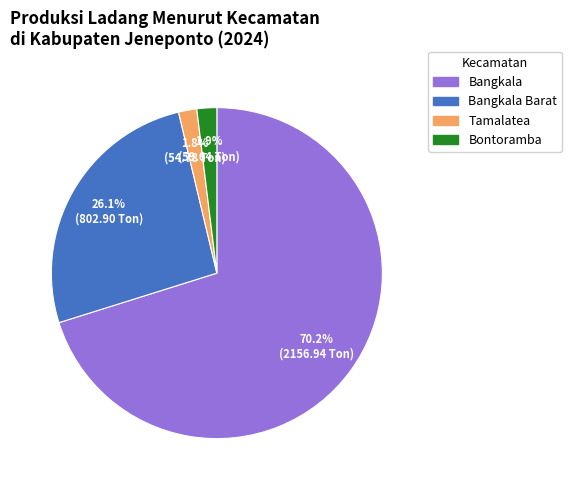

Is there any slice that represents more than half of the pie?

Yes